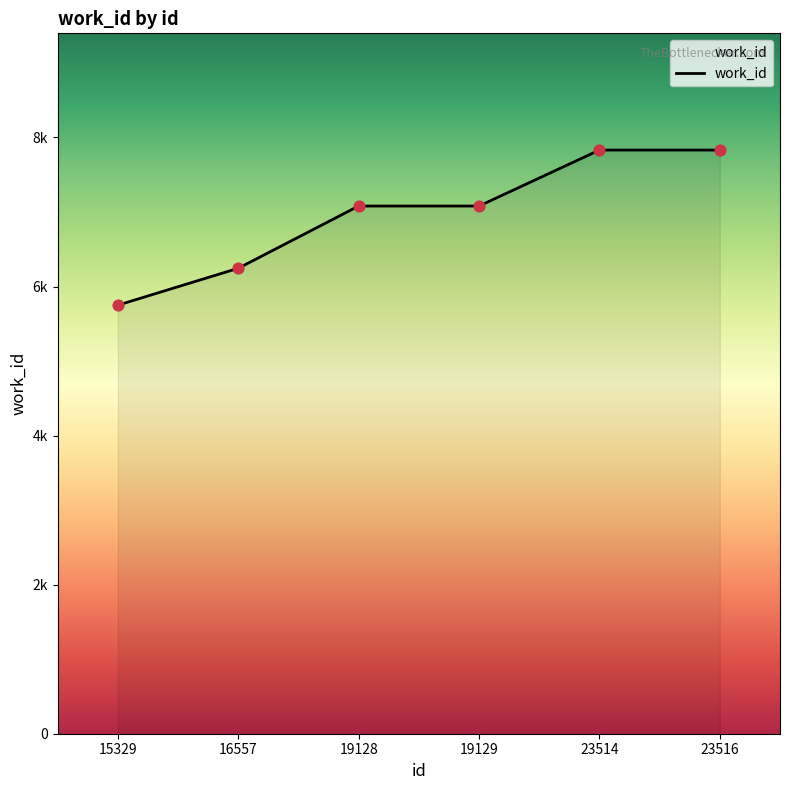

What is the ratio of the value at 19129 to the value at 15329?

1.2